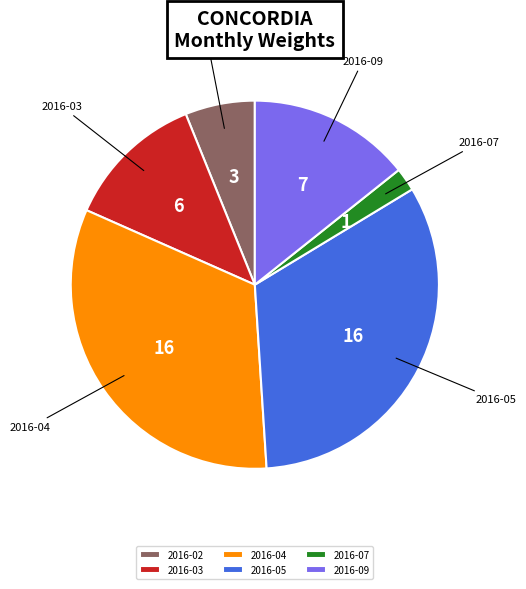

Does any single category account for the majority?

No